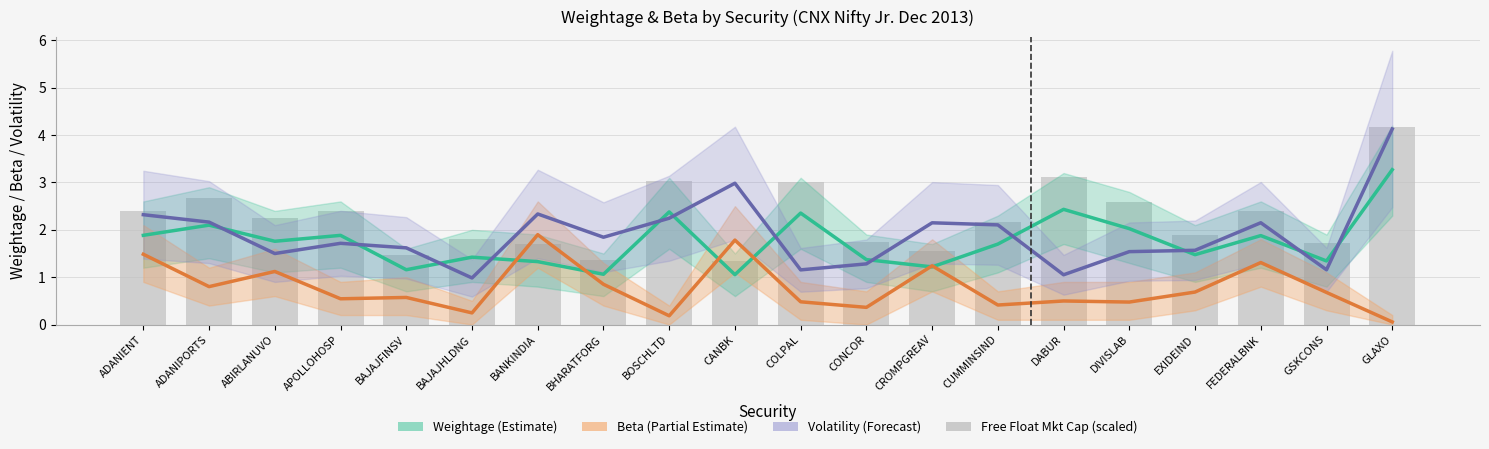

At which category does the chart reach its minimum across all series?

GLAXO